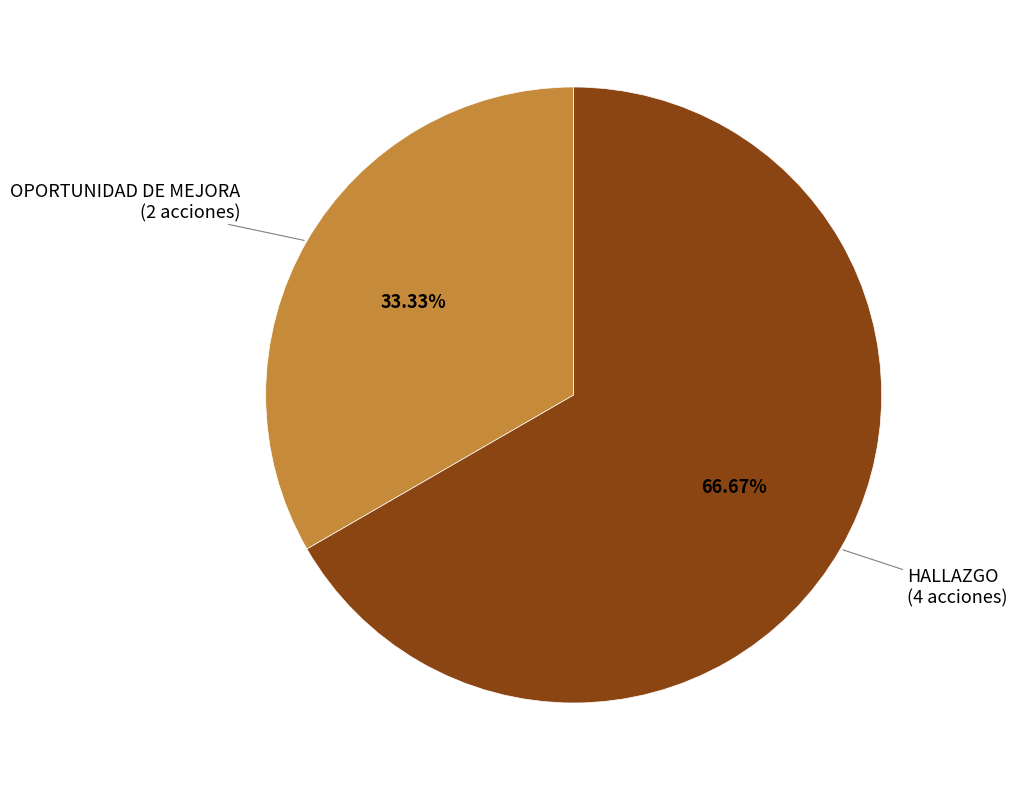

To the nearest percent, what percentage of the pie is OPORTUNIDAD DE MEJORA?

33%